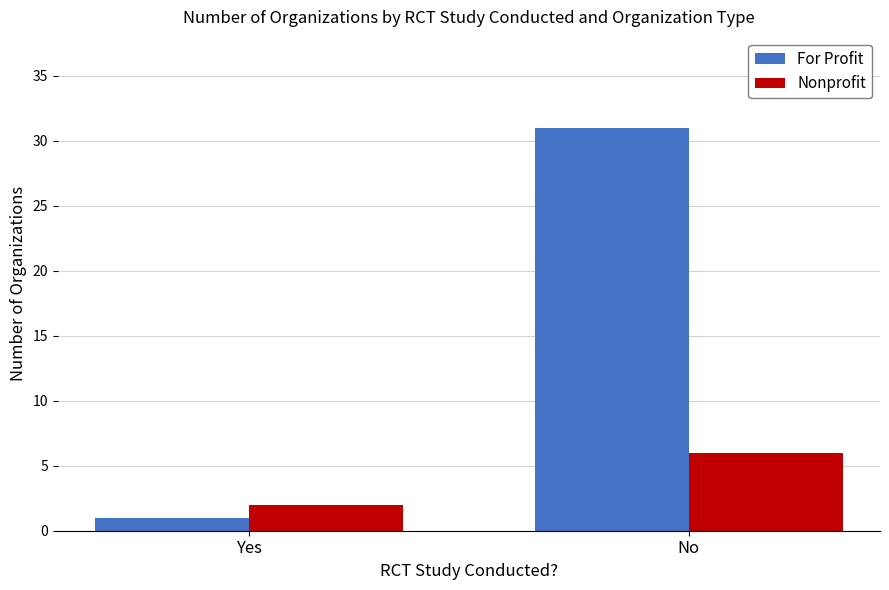

What is the label of the 2nd bar from the left?

No